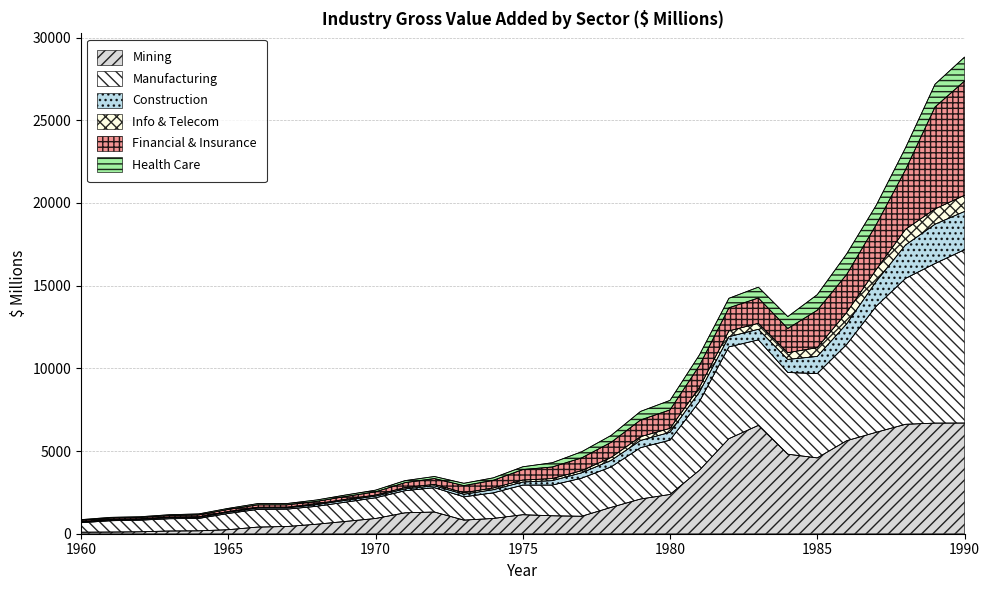

What are all the series names shown in the legend?

Mining, Manufacturing, Construction, Info & Telecom, Financial & Insurance, Health Care